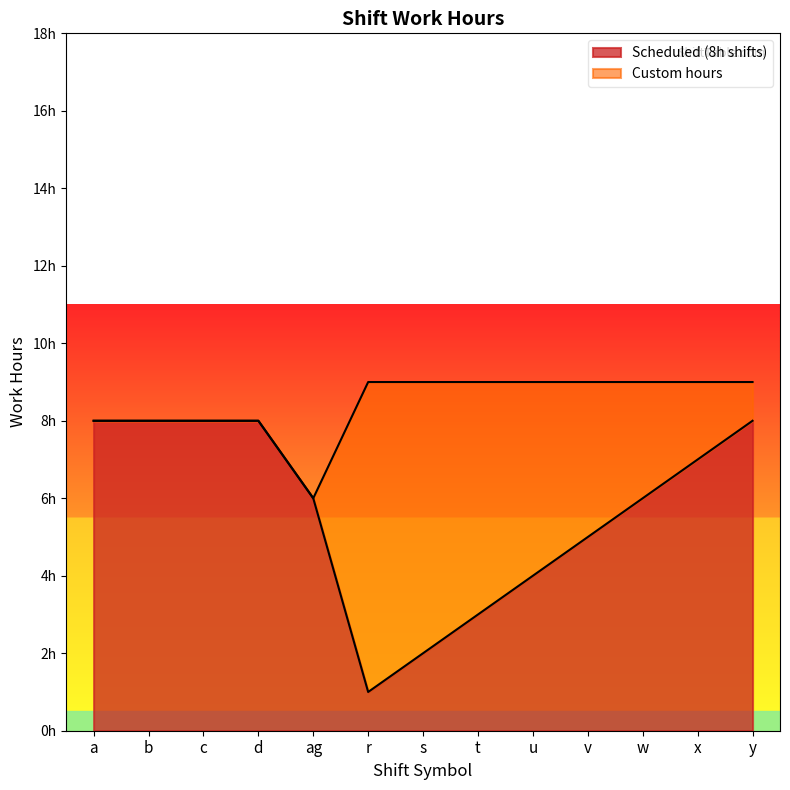

Does the chart display data point markers on the line(s)?

No